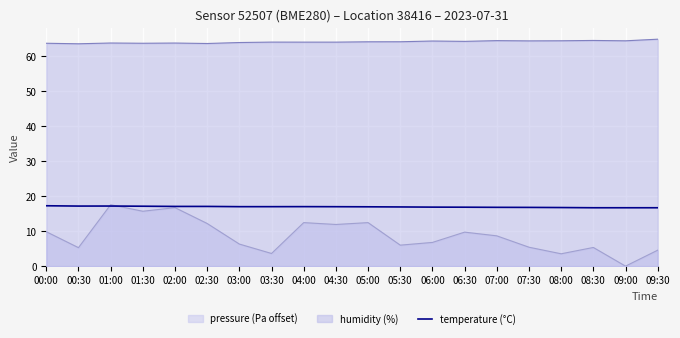

Which category has the lowest value across all series?

09:00